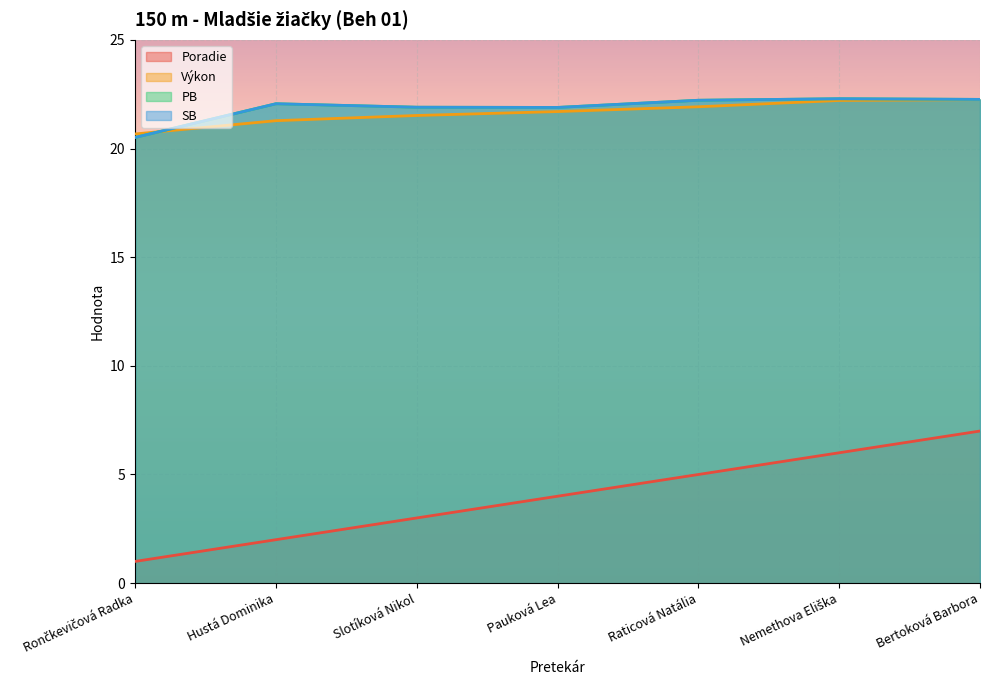

What is the greatest value displayed?

22.3